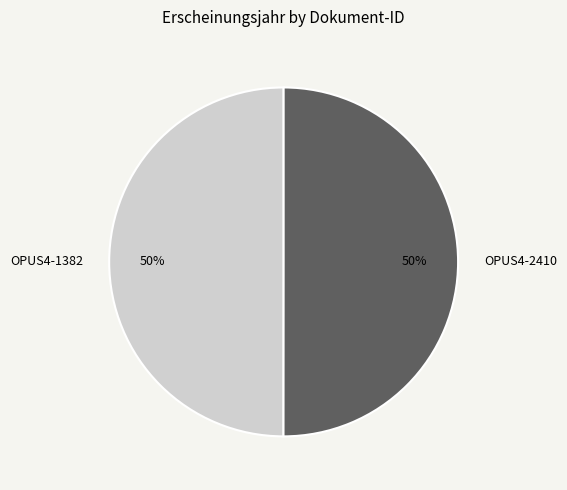

What is the ratio of the value at OPUS4-2410 to the value at OPUS4-1382?

1.0